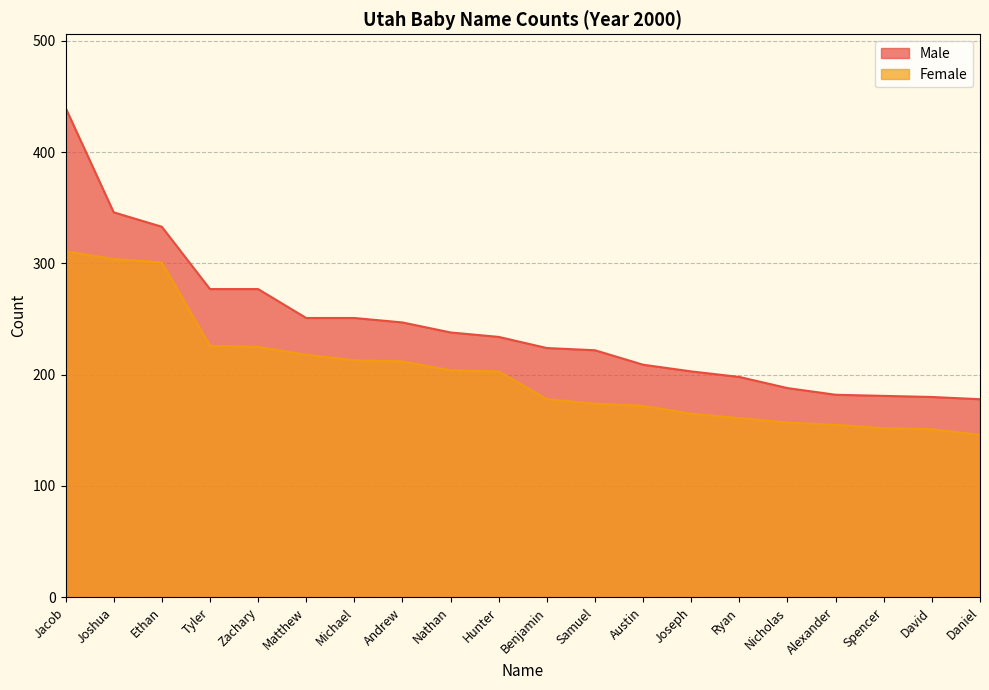

Which label corresponds to the largest value in the chart?

Jacob